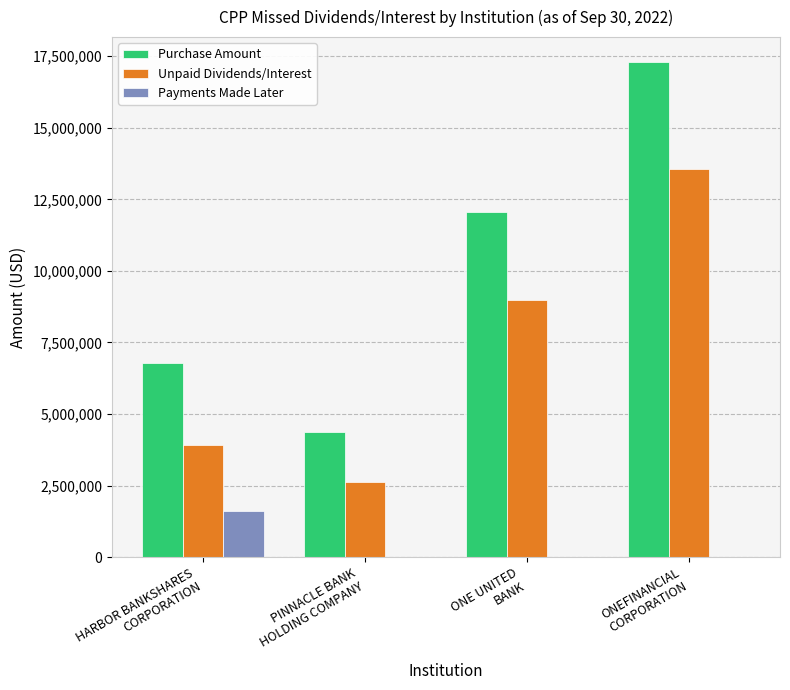

Reading right to left, what are all the values shown in this chart?

Purchase Amount: ONEFINANCIAL
CORPORATION=17300000.0	ONE UNITED
BANK=12063000.0	PINNACLE BANK
HOLDING COMPANY=4389000.0	HARBOR BANKSHARES
CORPORATION=6800000.0
Unpaid Dividends/Interest: ONEFINANCIAL
CORPORATION=13552384.2	ONE UNITED
BANK=8986935.0	PINNACLE BANK
HOLDING COMPANY=2615520.0	HARBOR BANKSHARES
CORPORATION=3910000.0
Payments Made Later: ONEFINANCIAL
CORPORATION=0.0	ONE UNITED
BANK=0.0	PINNACLE BANK
HOLDING COMPANY=0.0	HARBOR BANKSHARES
CORPORATION=1615000.0